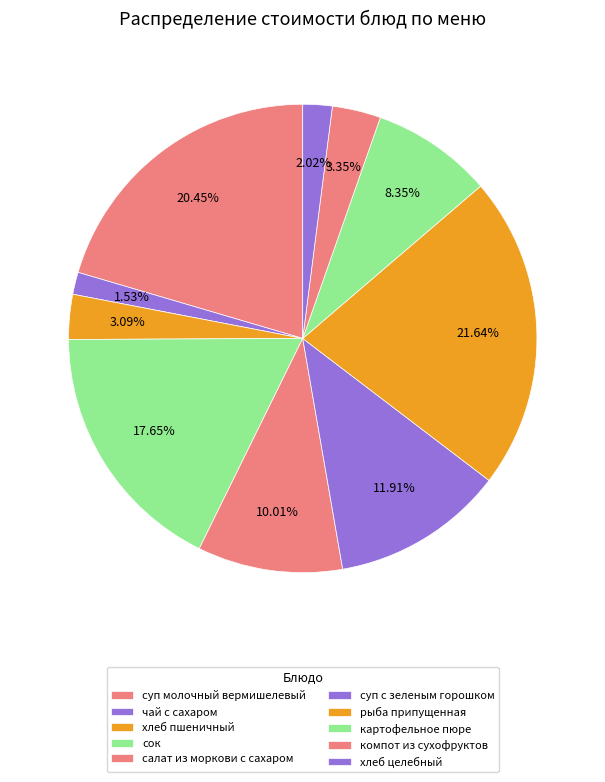

Count the number of slices in the pie.

10